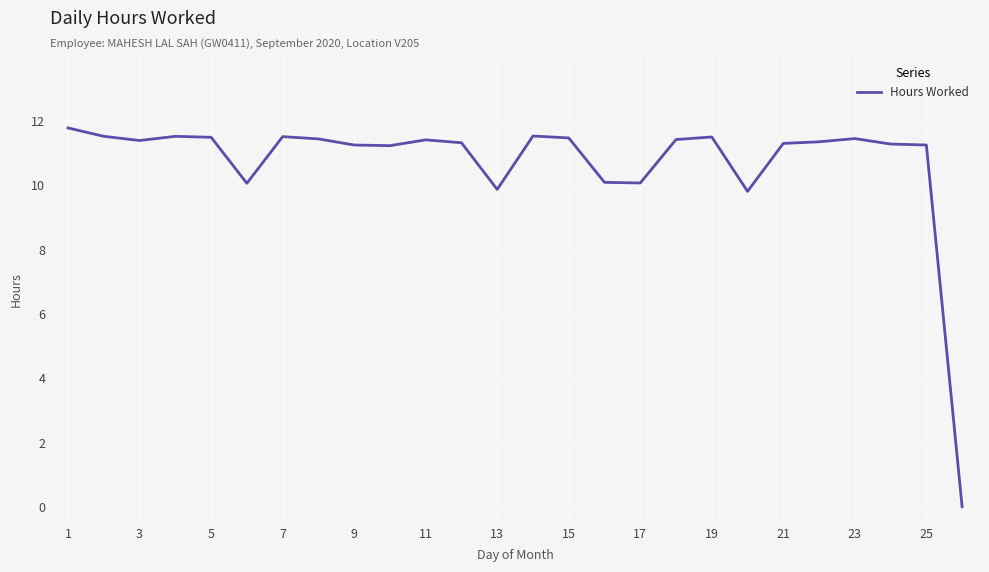

What is the maximum value shown in the chart?

11.8